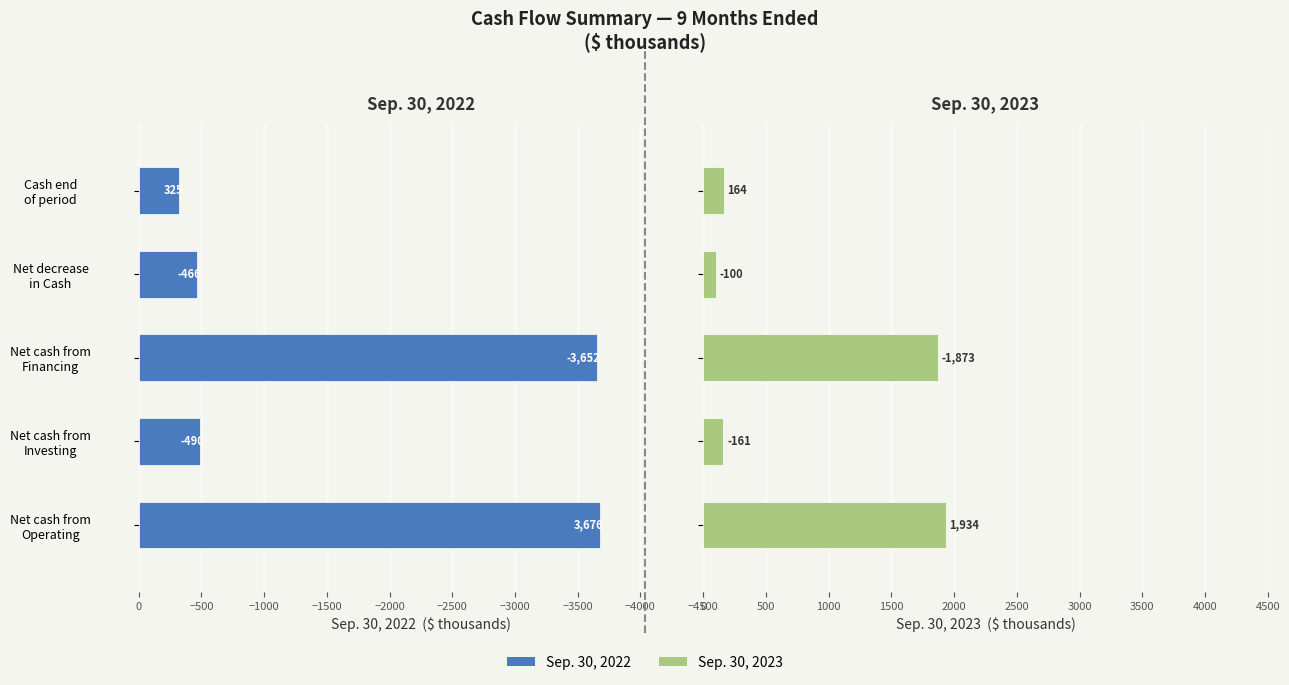

Which series has the widest spread of values?

Sep. 30, 2022